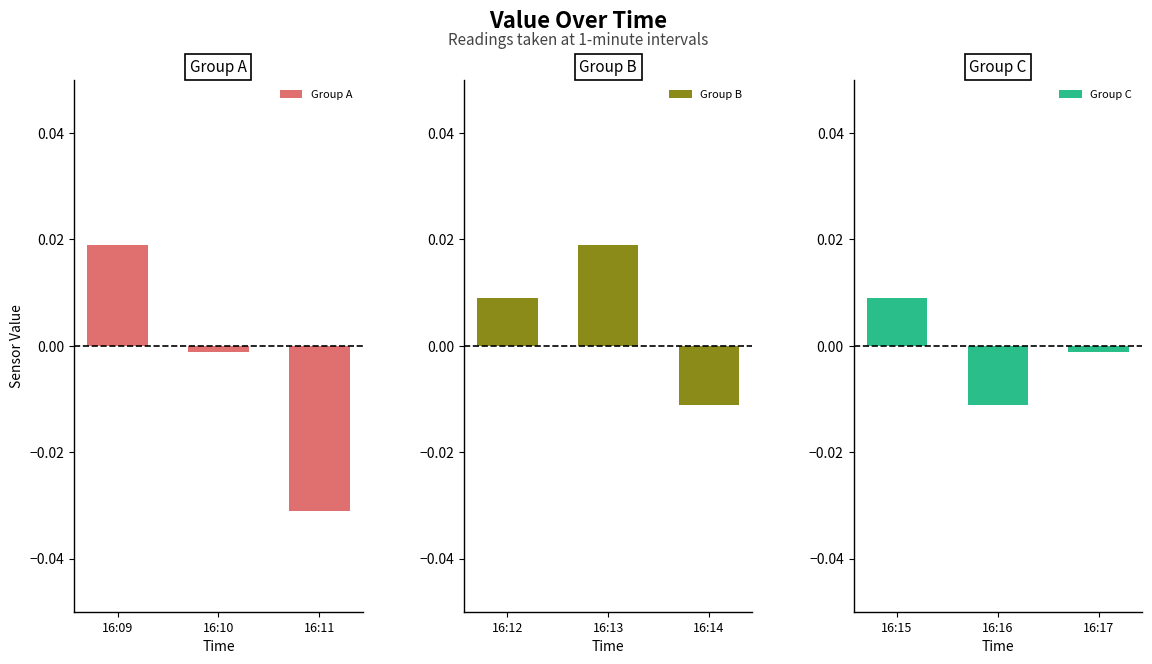

At which label is Group A closest to 0?

16:10